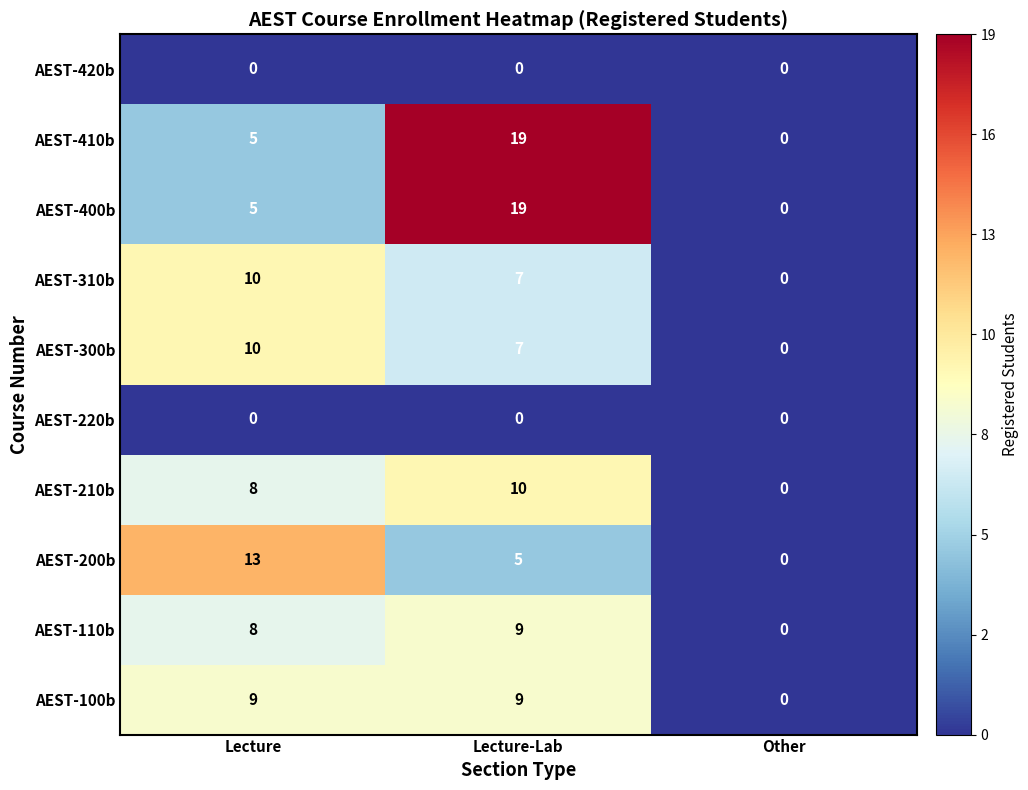

Which category has the highest value in the AEST-310b series?

Lecture